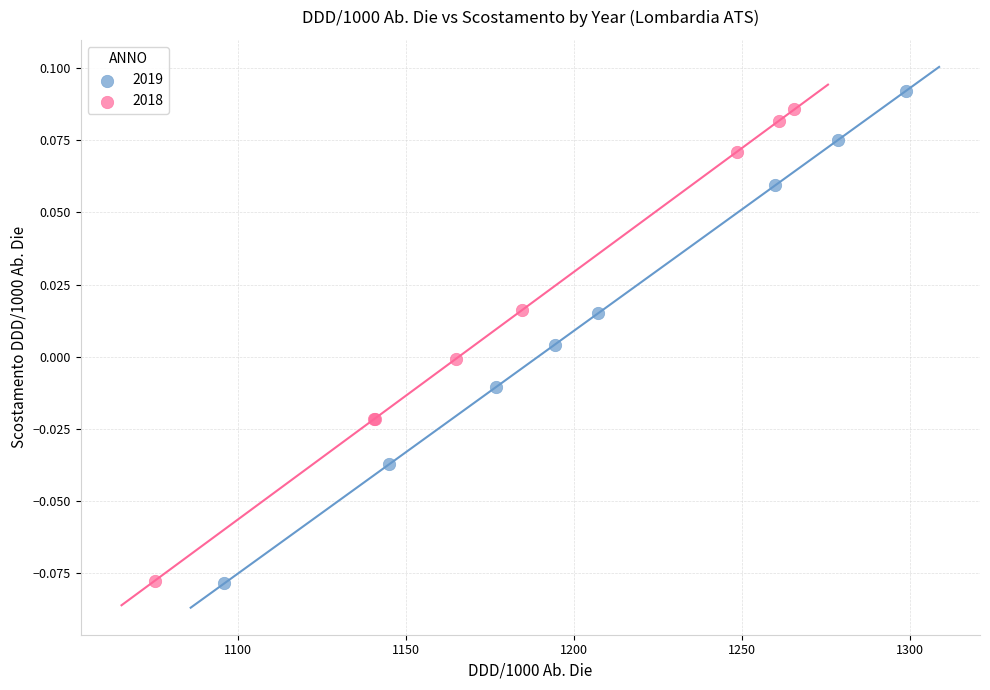

Which series has the widest spread of Y values?

2019